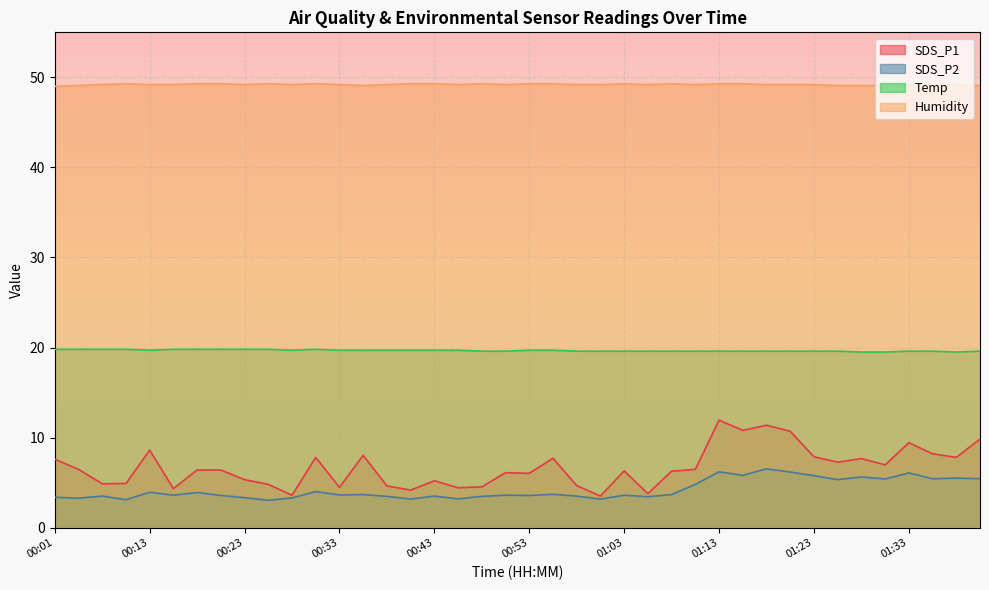

The Humidity series shows 81.9 at 00:03. True or false?

False